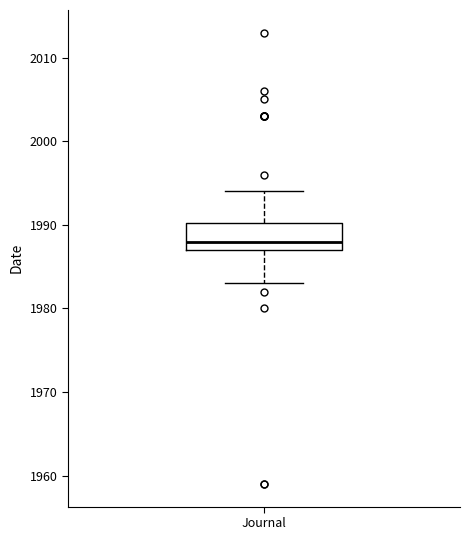

Transcribe this box plot: give where the median line is, the range the box spans, and where the two whiskers end, as read against the y-axis. The values are not printed on the chart, so give them approximately, as read against the axis.

median 1988, box 1987 to 1990, whiskers 1983 to 1994